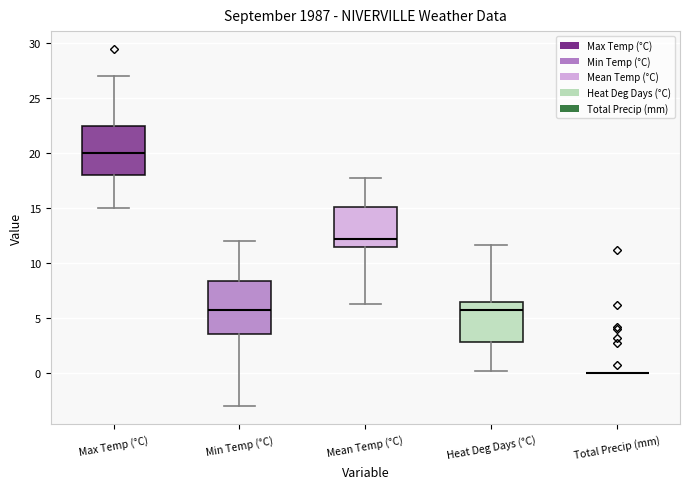

Where does the median line of the box for Mean Temp (°C) sit on the y-axis? The values are not printed on the chart, so give them approximately, as read against the axis.

12.5